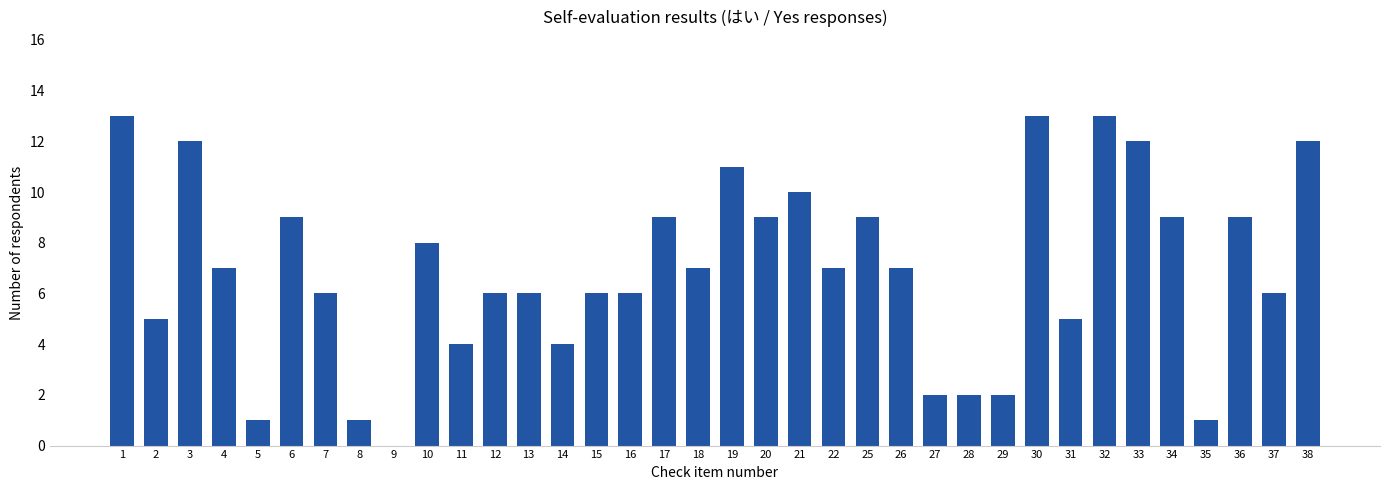

What is the maximum value shown in the chart?

13